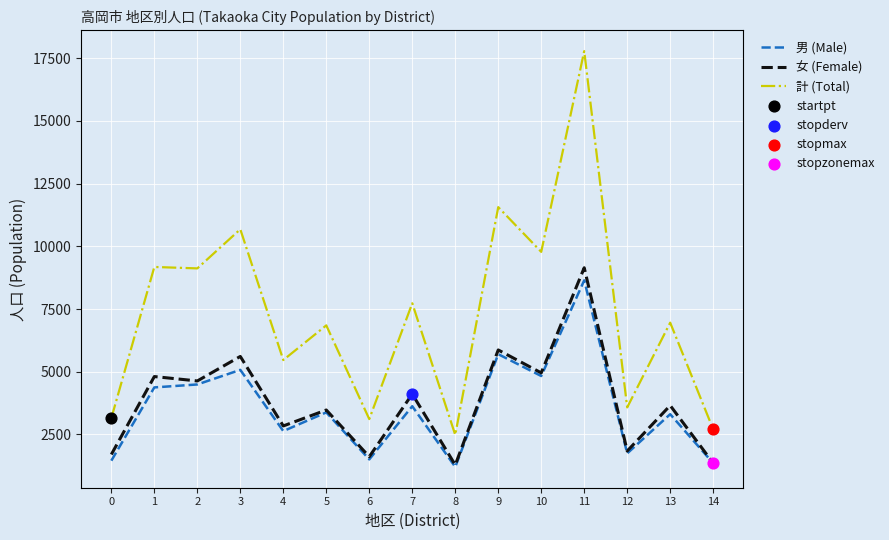

Is the value of 女 (Female) at 10 greater than the value of 計 (Total) at 13?

No